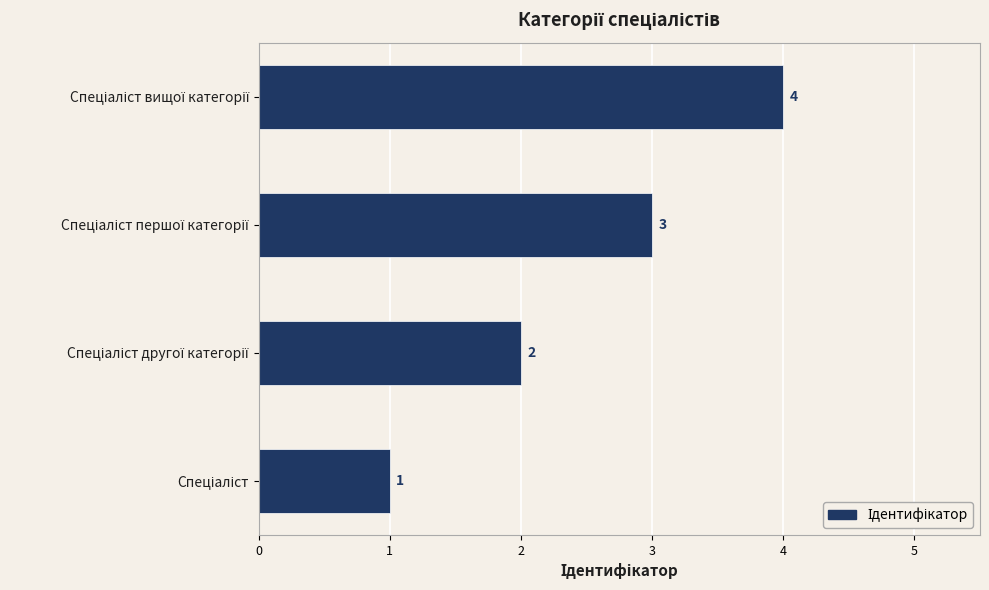

What is the greatest value displayed?

4